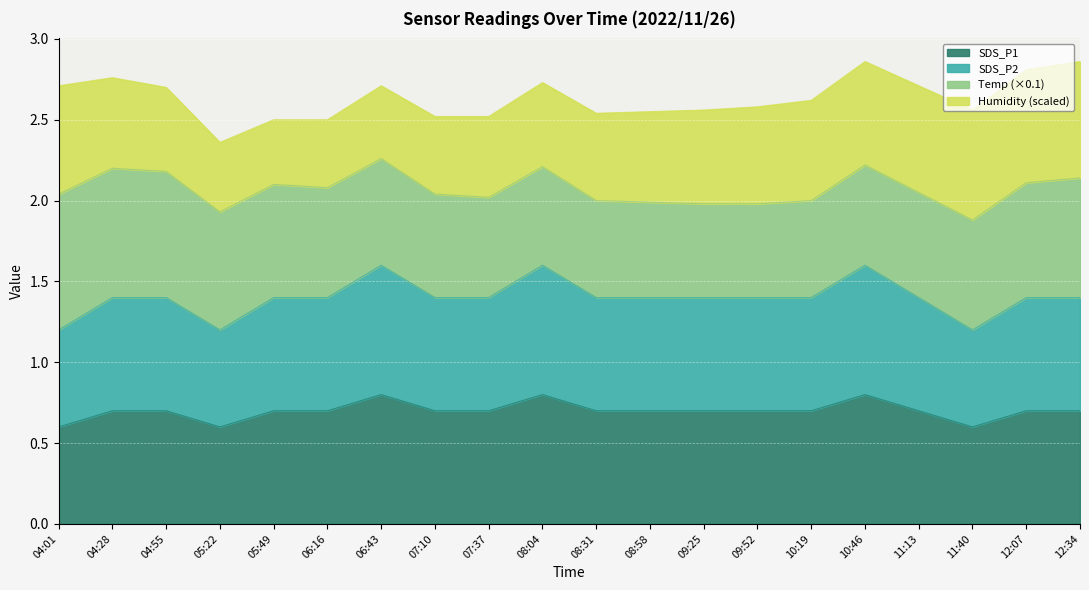

True or false: SDS_P2 and SDS_P1 intersect in this chart.

False